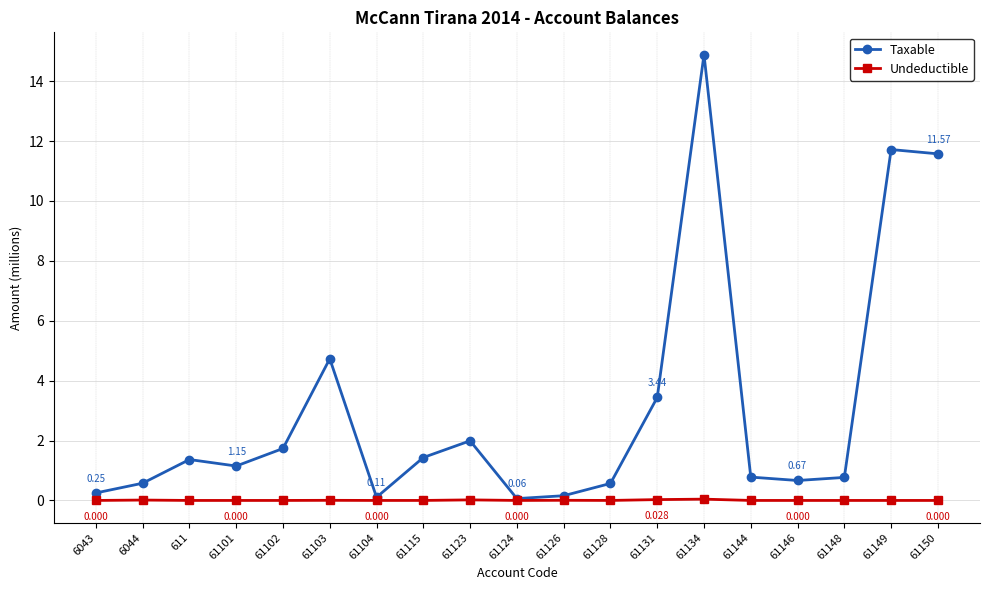

Rank the series at 61134 from lowest to highest value.

Undeductible, Taxable